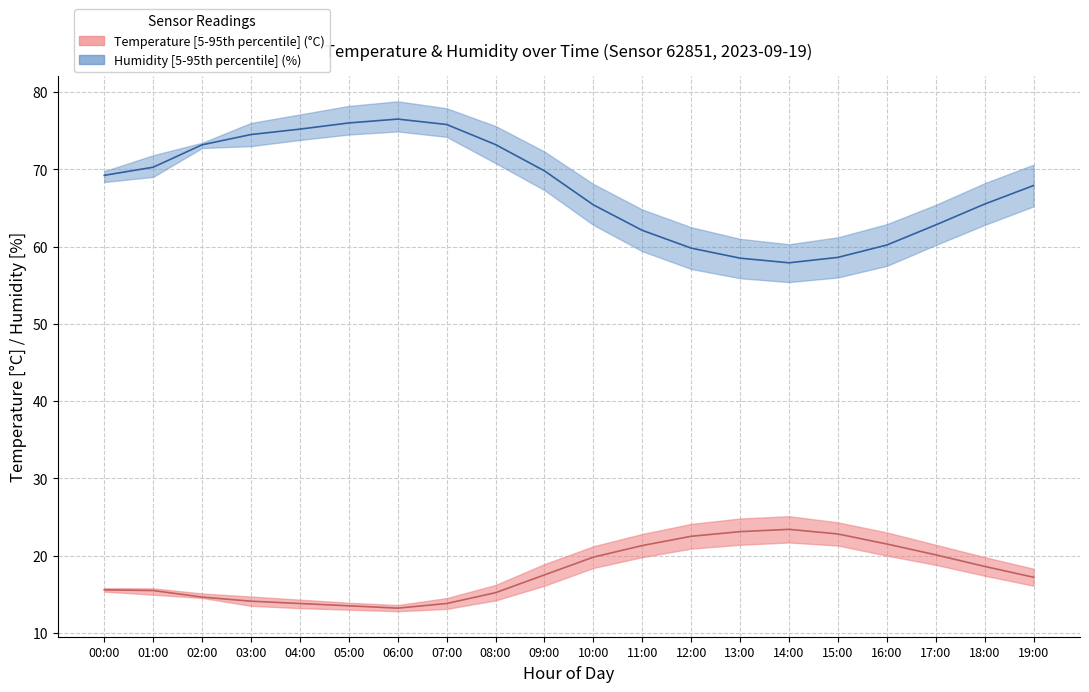

At which category is the sum across all series the highest?

06:00